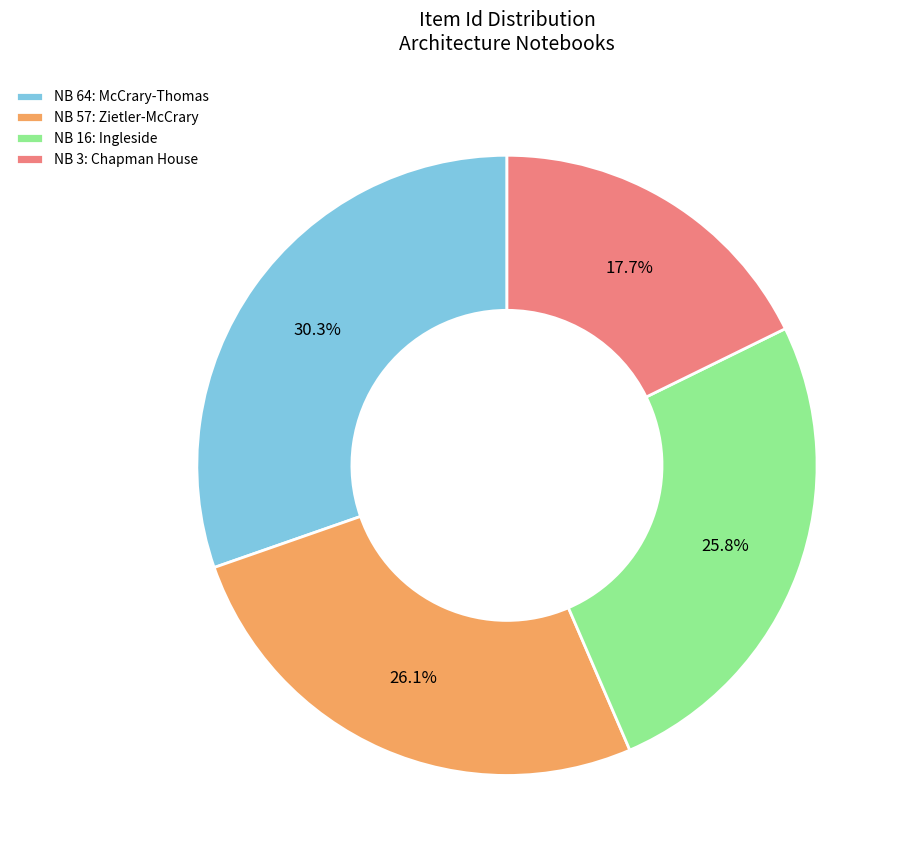

To the nearest percent, what is the average slice percentage?

25%